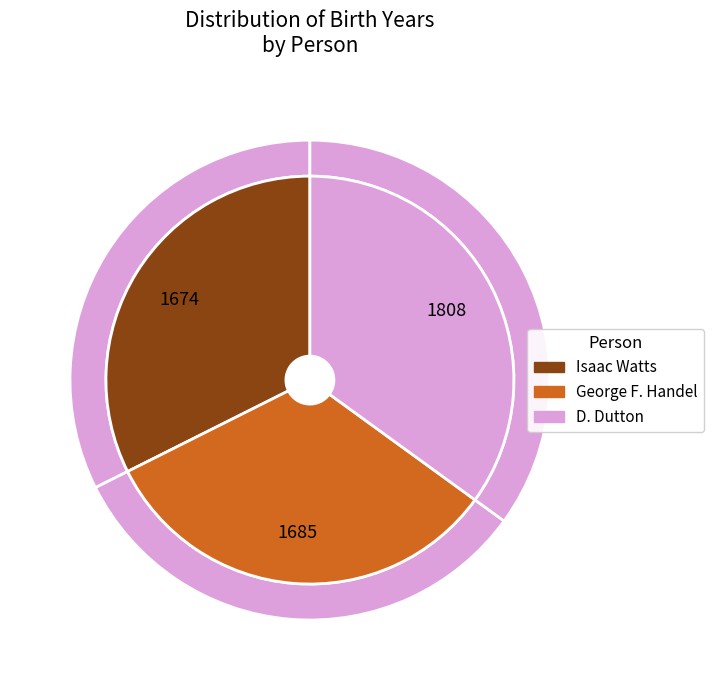

Count the number of slices in the pie.

3